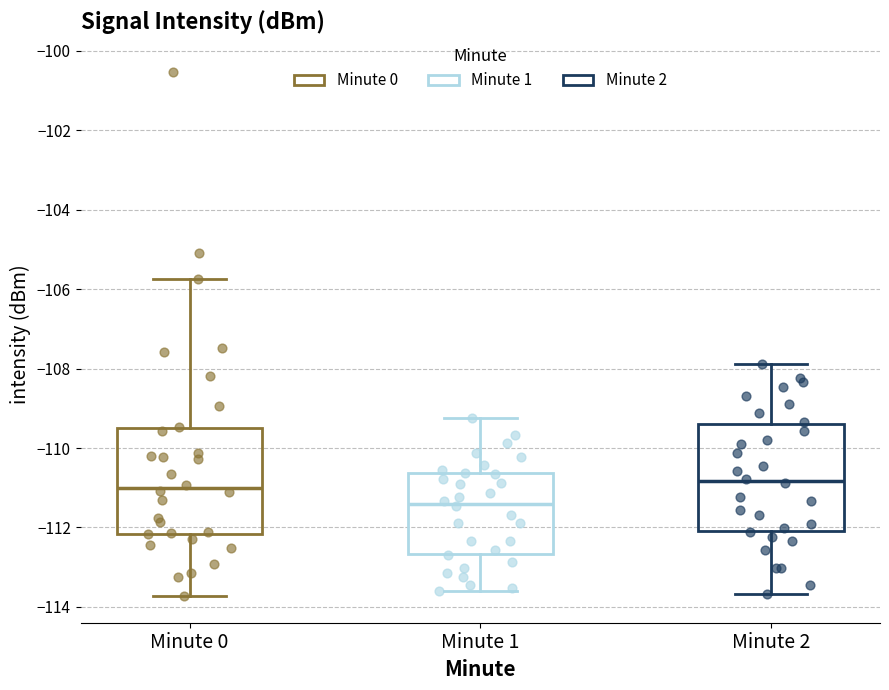

Reading left to right, transcribe this box plot: for each box, give where its median line is, the range the box spans, and where its two whiskers end, as read against the y-axis. The values are not printed on the chart, so give them approximately, as read against the axis.

Minute 0: median -111.0, box -112.2 to -109.4, whiskers -113.8 to -105.8
Minute 1: median -111.4, box -112.6 to -110.6, whiskers -113.6 to -109.2
Minute 2: median -110.8, box -112.0 to -109.4, whiskers -113.6 to -107.8